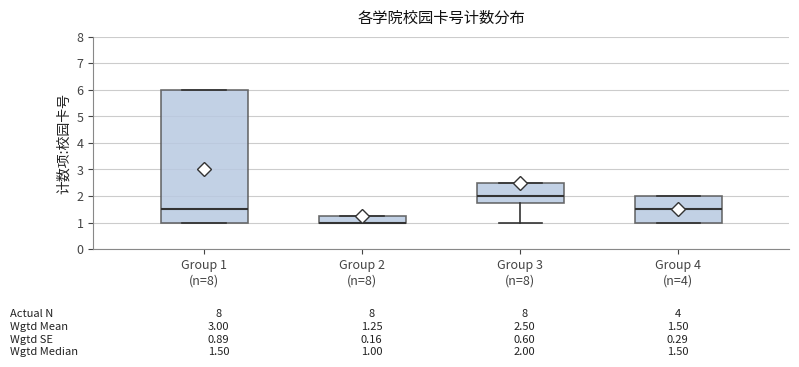

Comparing the boxes themselves (not the whiskers), which one is the tallest?

Group 1 (n=8)